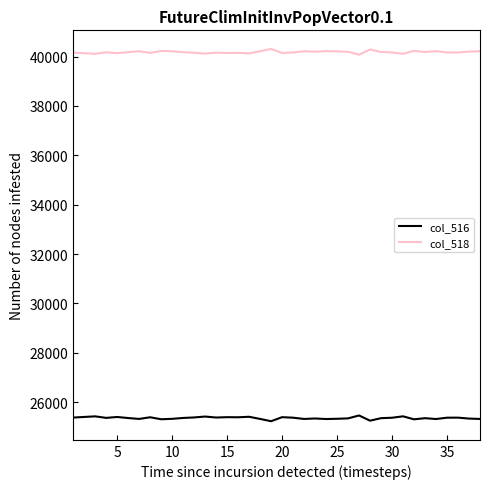

What is the greatest value displayed?

40312